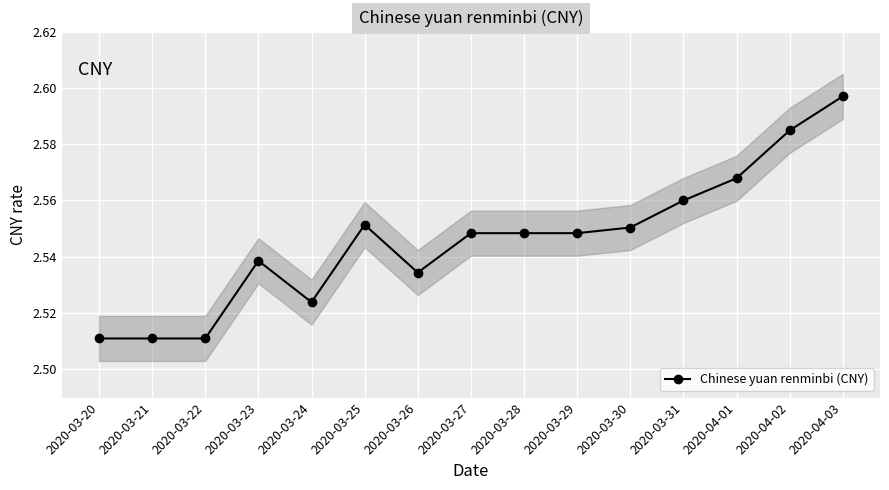

How many values are between 2 and 3?

15